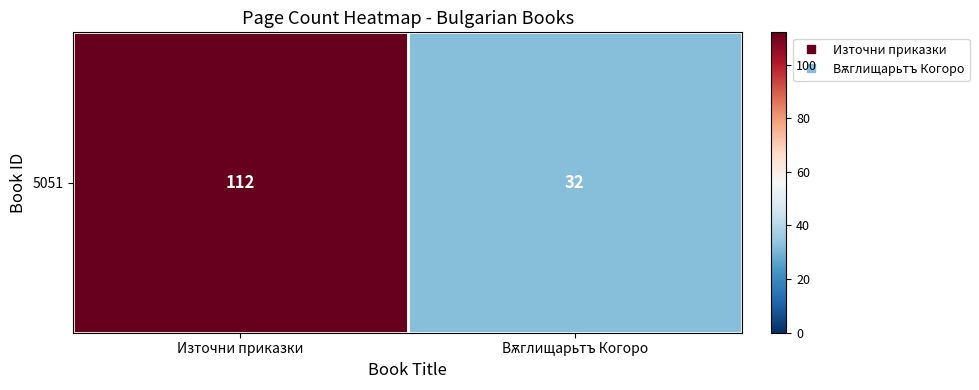

Reading right to left, what are all the values shown in this chart?

Вѫглищарьтъ Когоро=32	Източни приказки=112